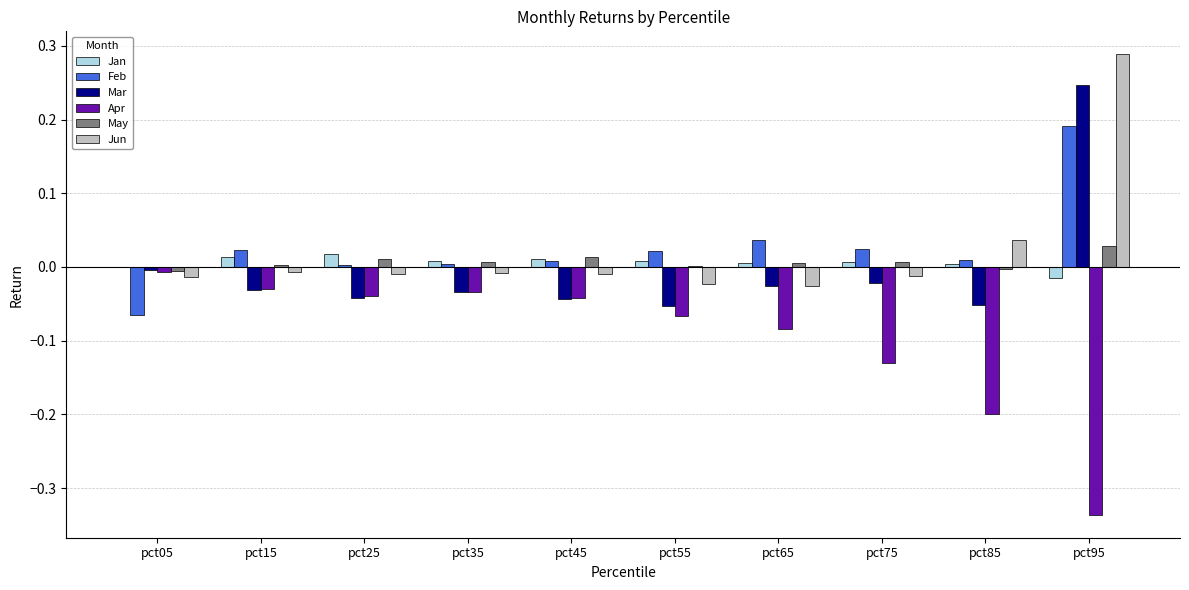

The Jan series shows 0.0 at pct25. True or false?

True